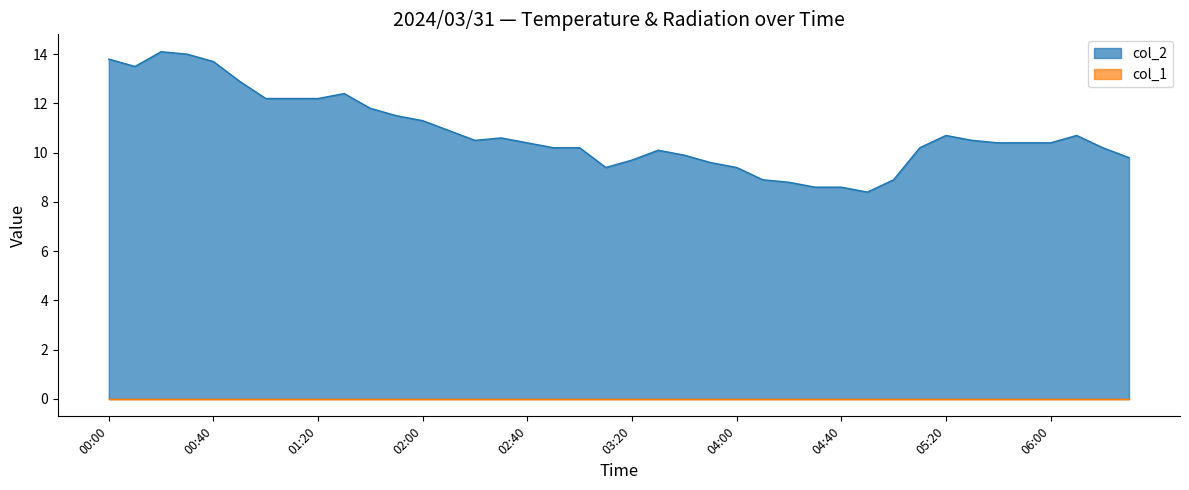

At which category does the chart reach its peak across all series?

00:20